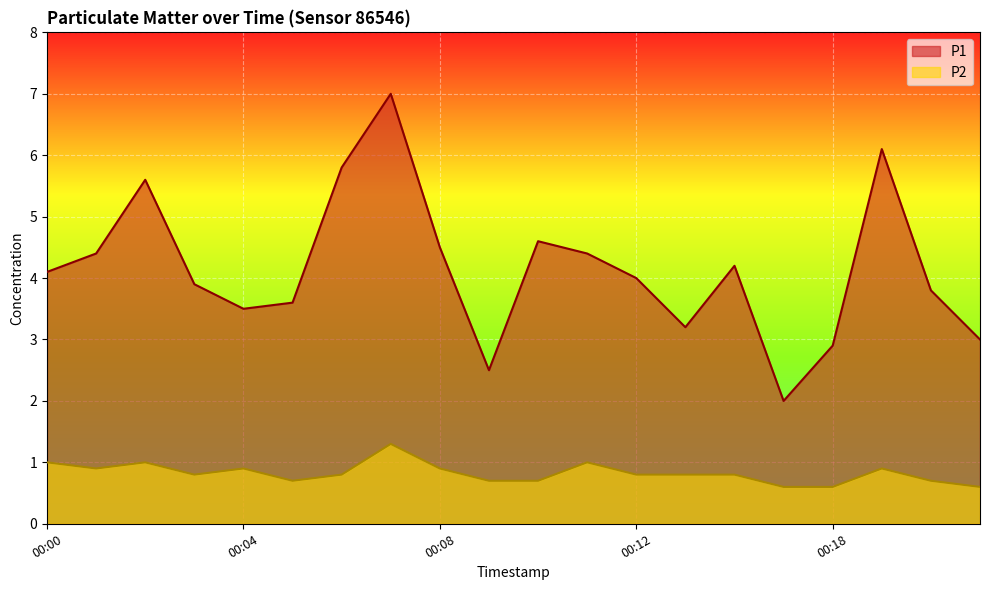

Is it true that P2 equals 0.3 at 00:14?

False